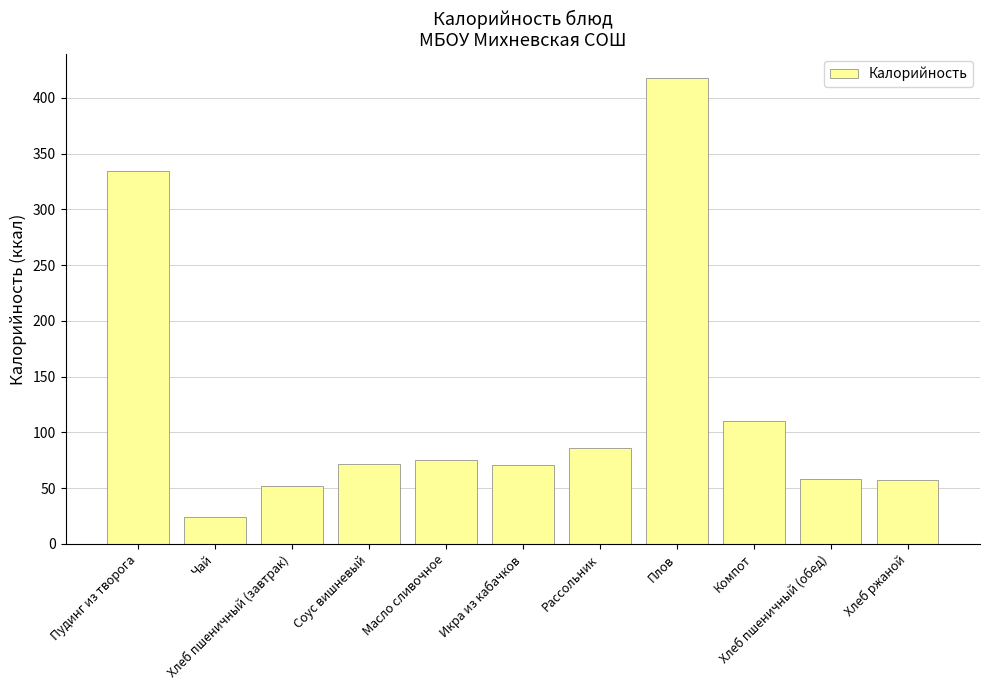

What is the difference between the second highest and second lowest values?

282.4